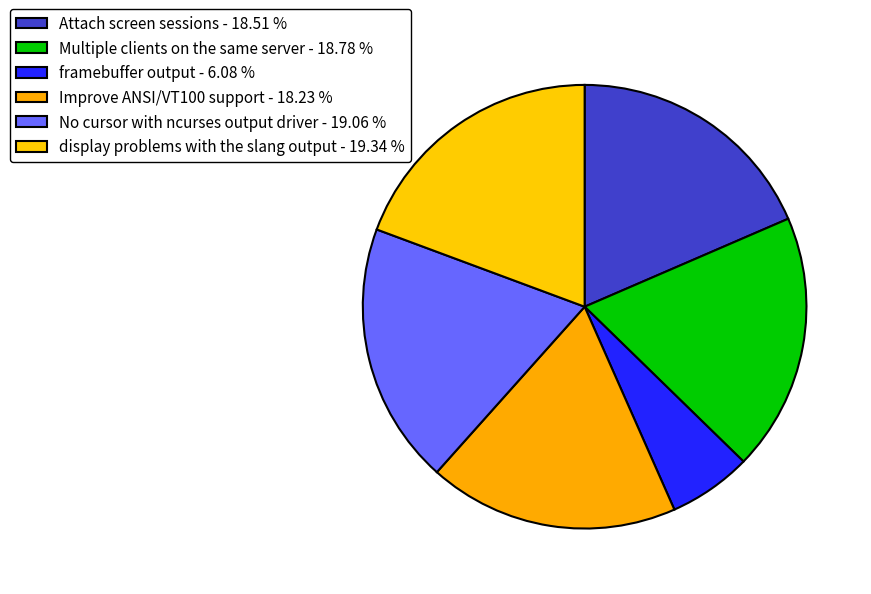

Do No cursor with ncurses output driver and framebuffer output together represent more than half of the pie?

No